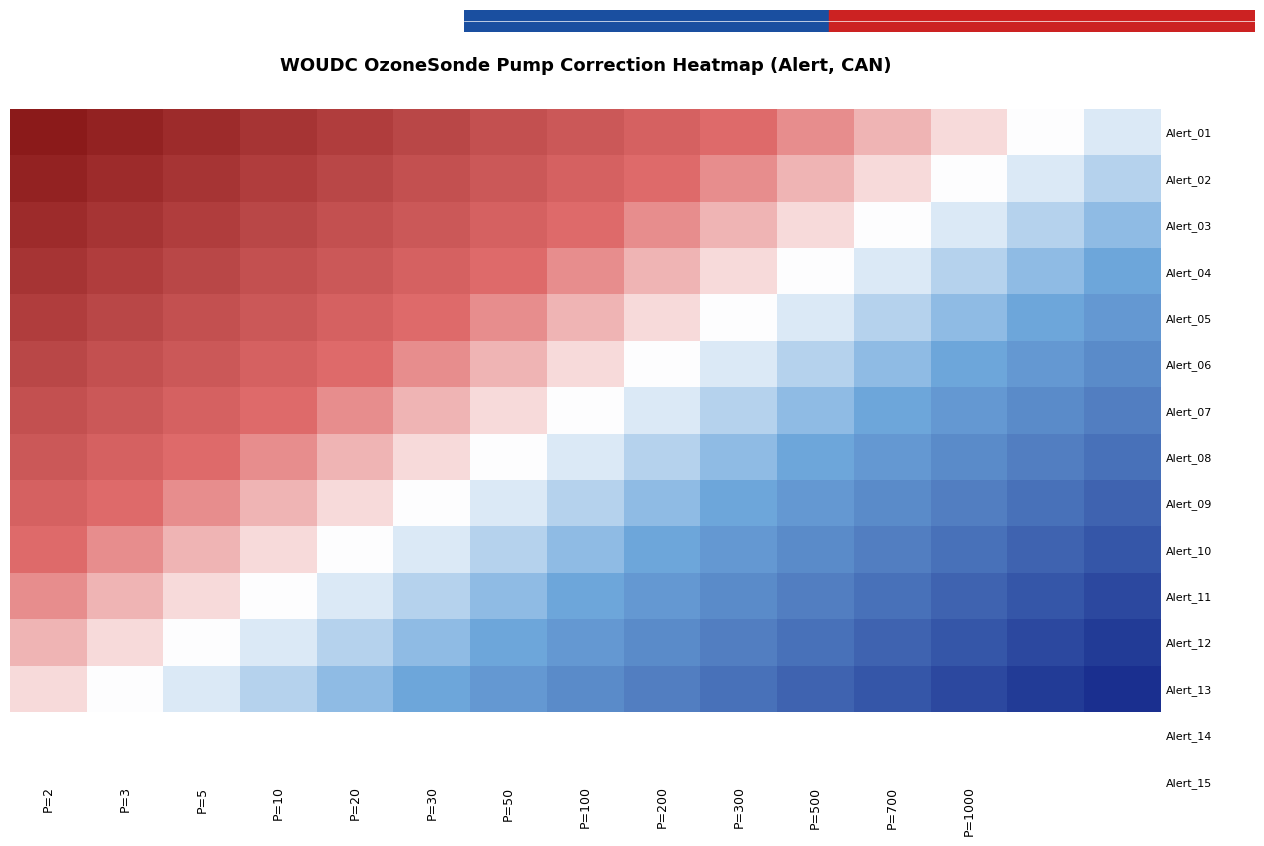

List the series in order of their peak value, lowest first.

Alert_13, Alert_12, Alert_11, Alert_10, Alert_09, Alert_08, Alert_07, Alert_06, Alert_05, Alert_04, Alert_03, Alert_02, Alert_01